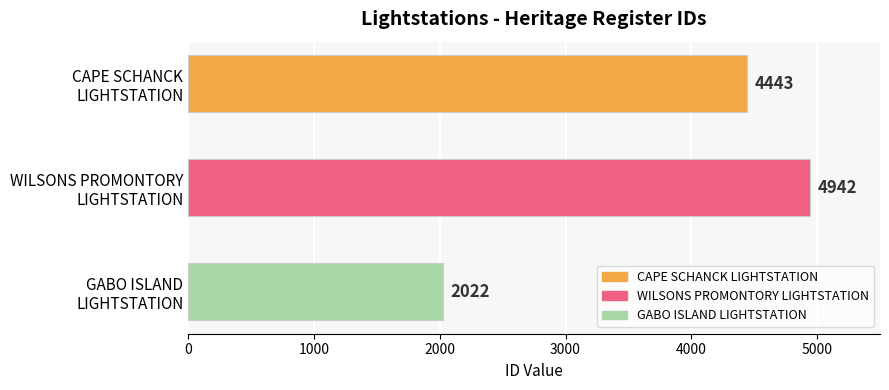

Reading bottom to top, transcribe all the data shown in this chart.

2022	4942	4443